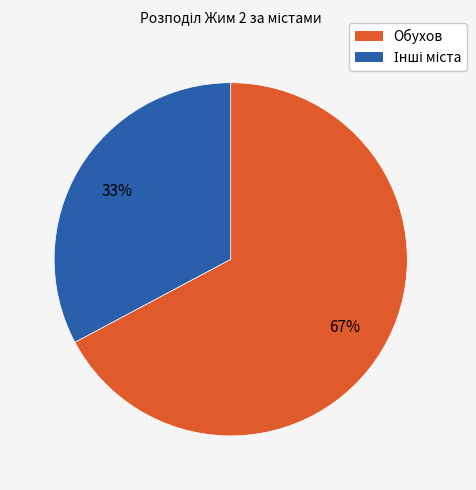

To the nearest percent, what is the difference between the largest and smallest slice percentages?

34%